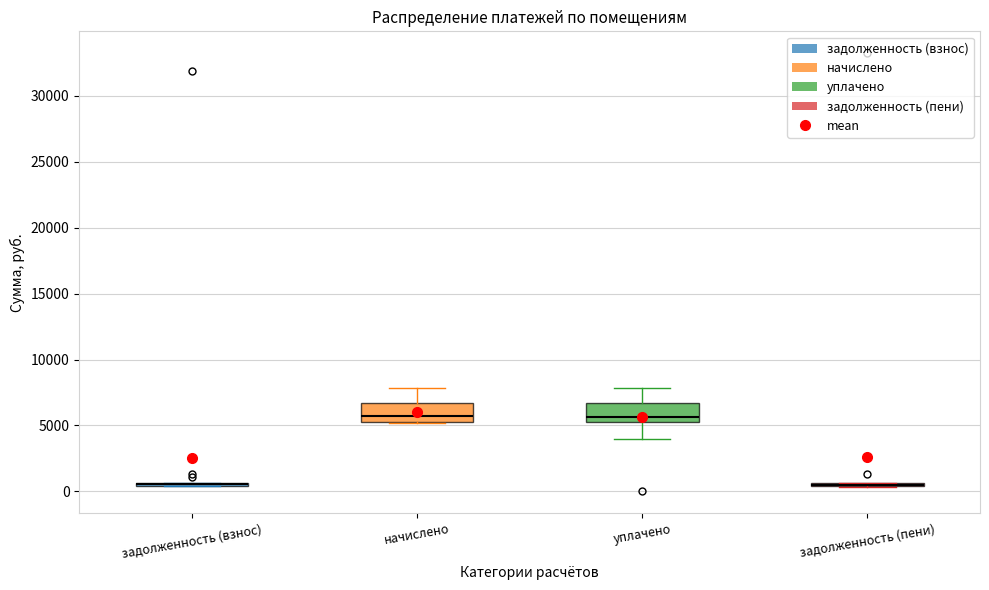

Reading left to right, transcribe this box plot: for each box, give where its median line is, the range the box spans, and where its two whiskers end, as read against the y-axis. The values are not printed on the chart, so give them approximately, as read against the axis.

задолженность (взнос): box collapsed to a line at 500, whiskers 500 to 500
начислено: median 5500 (just above the box's lower edge), box 5500 to 6500, whiskers 5000 to 8000
уплачено: median 5500, box 5000 to 6500, whiskers 4000 to 8000
задолженность (пени): box collapsed to a line at 500, whiskers 500 to 500